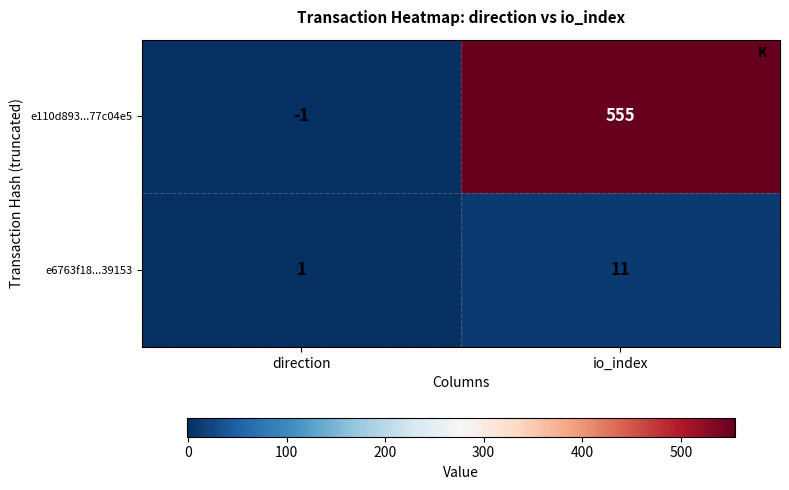

Which category has the highest value across all series?

io_index